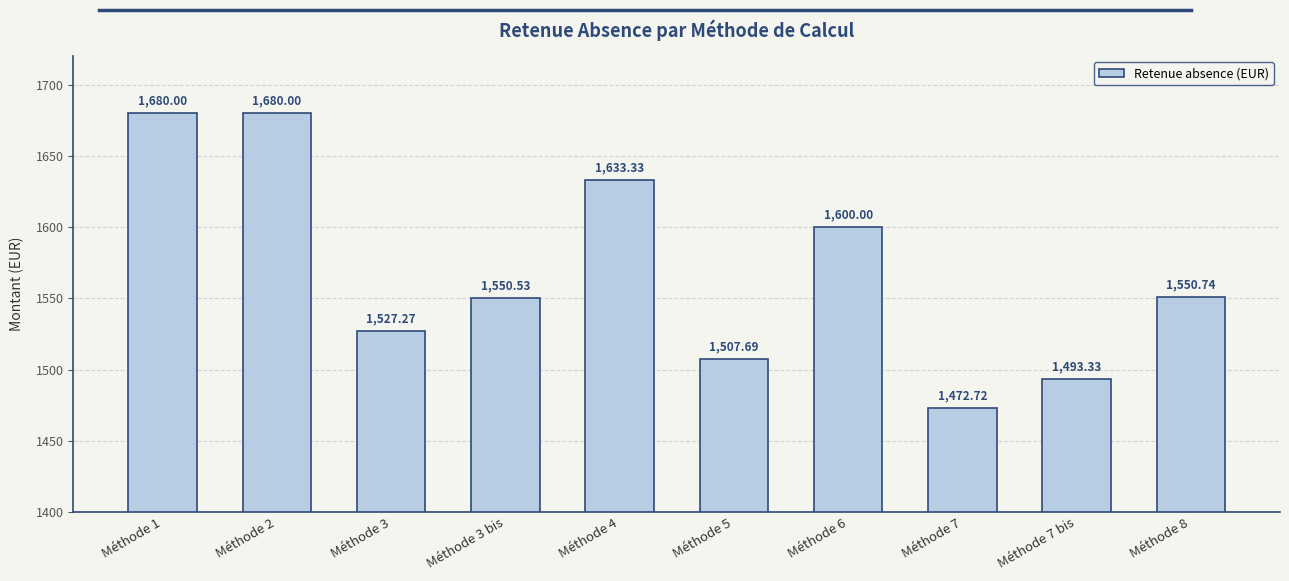

The chart shows a value of 1680.0 at Méthode 1. True or false?

True